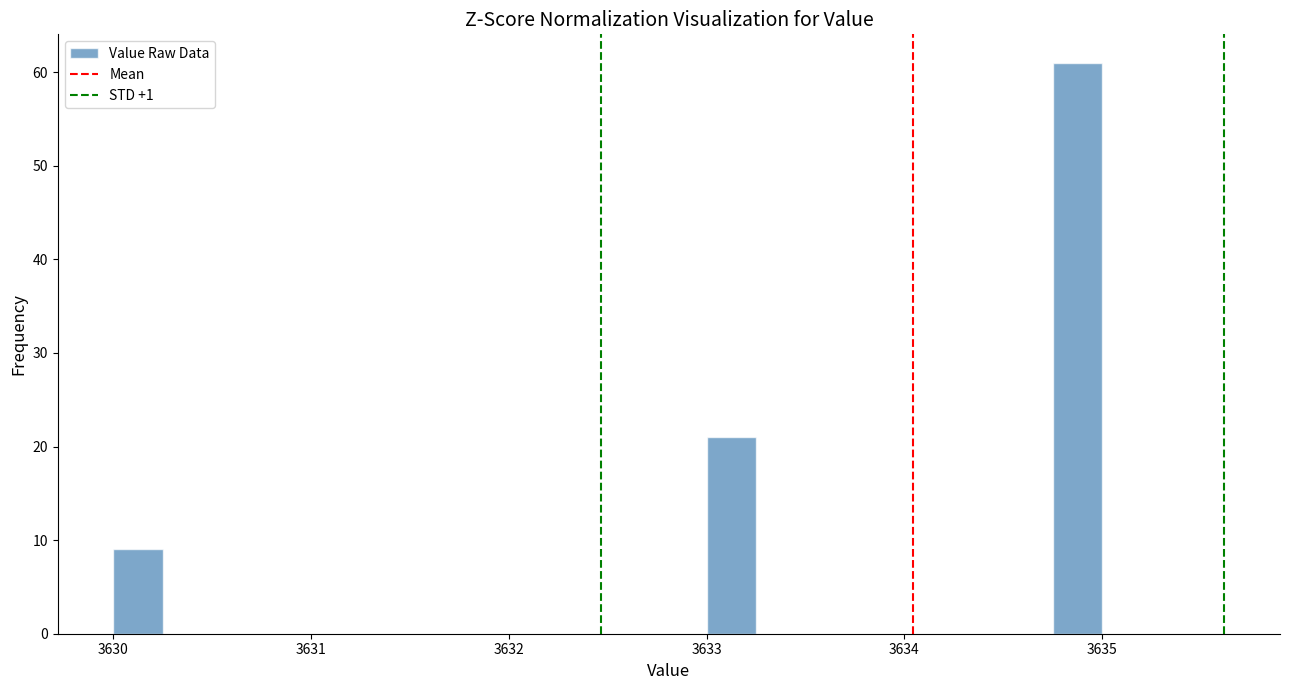

Read against the x-axis, roughly where is the centre of the tallest bar?

3634.9